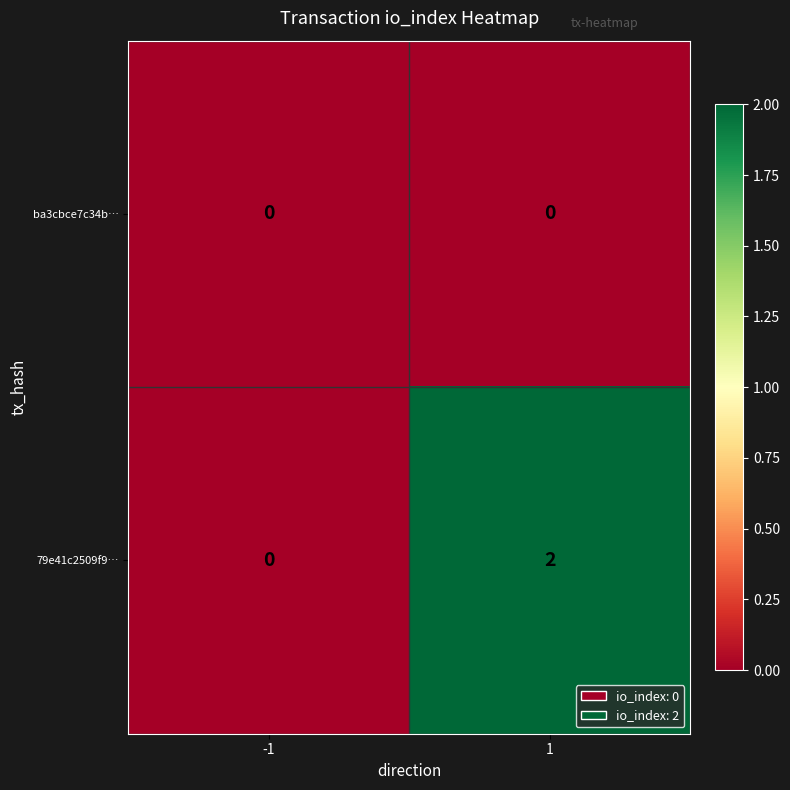

Which category has the highest value across all series?

1